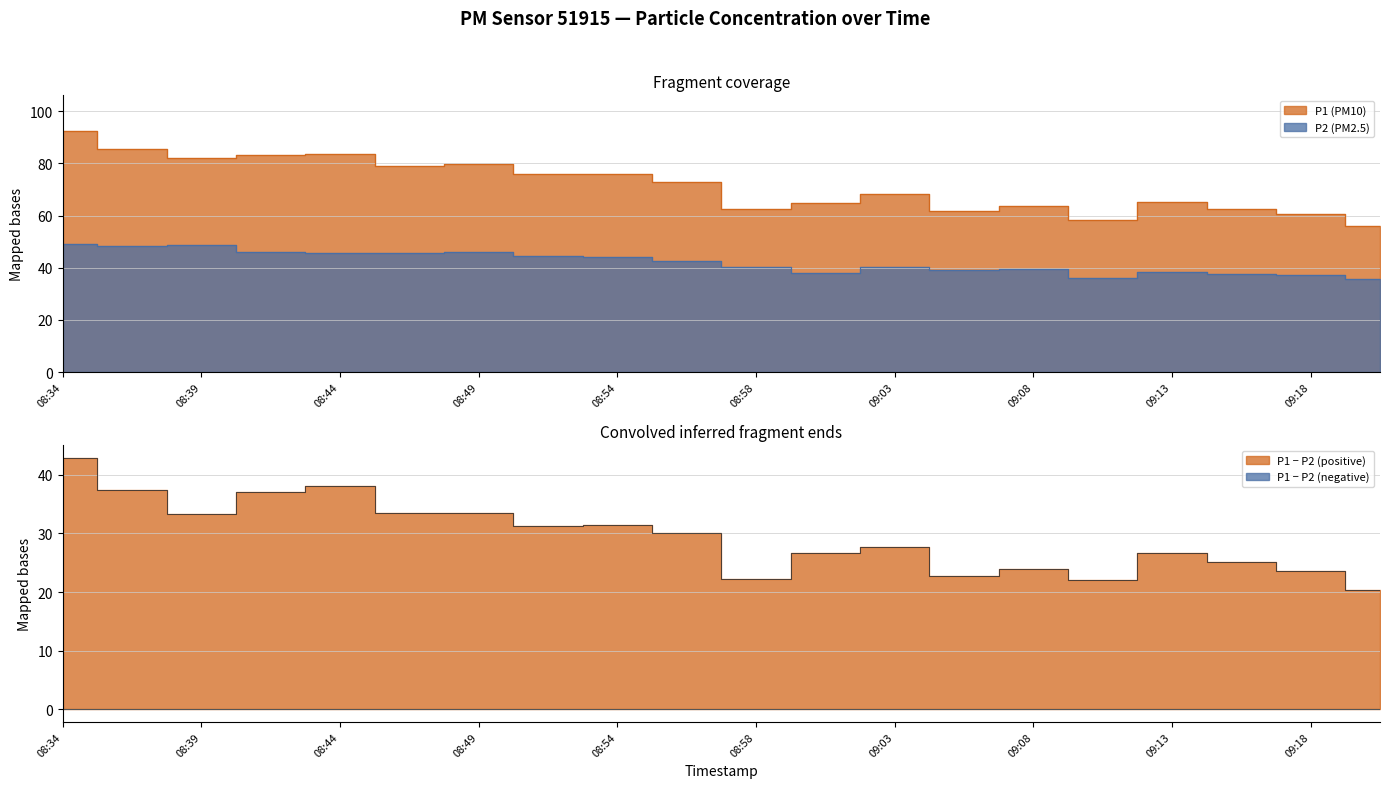

What value does the P1 series have at 08:54?

75.7